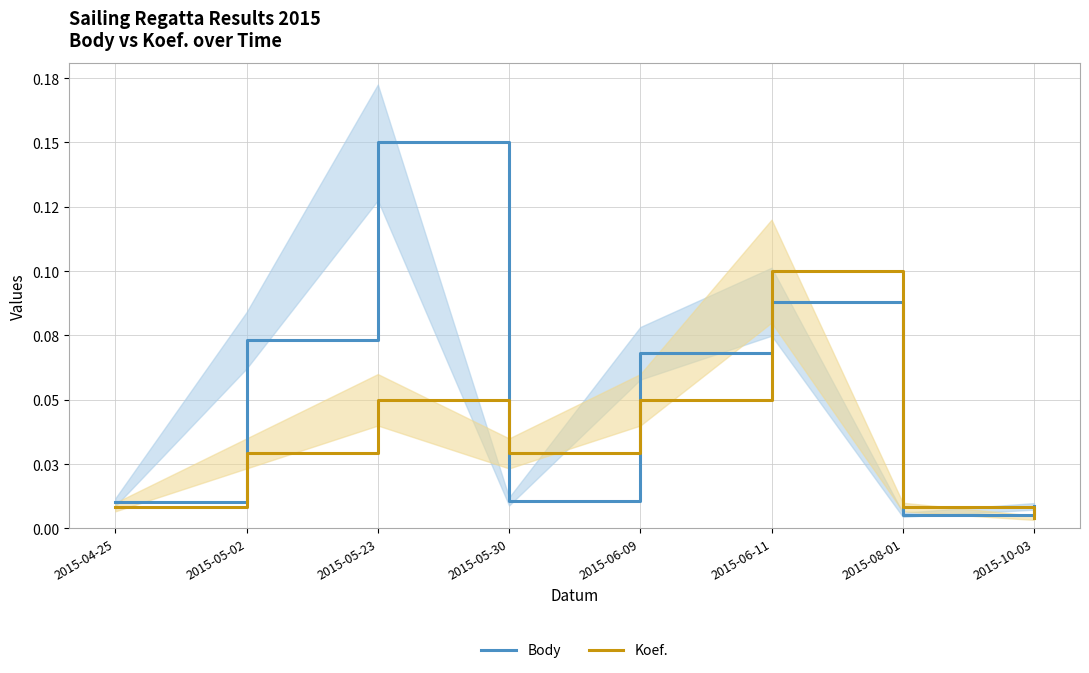

What is the sum of the Body values at 2015-05-23 and 2015-04-25?

0.2